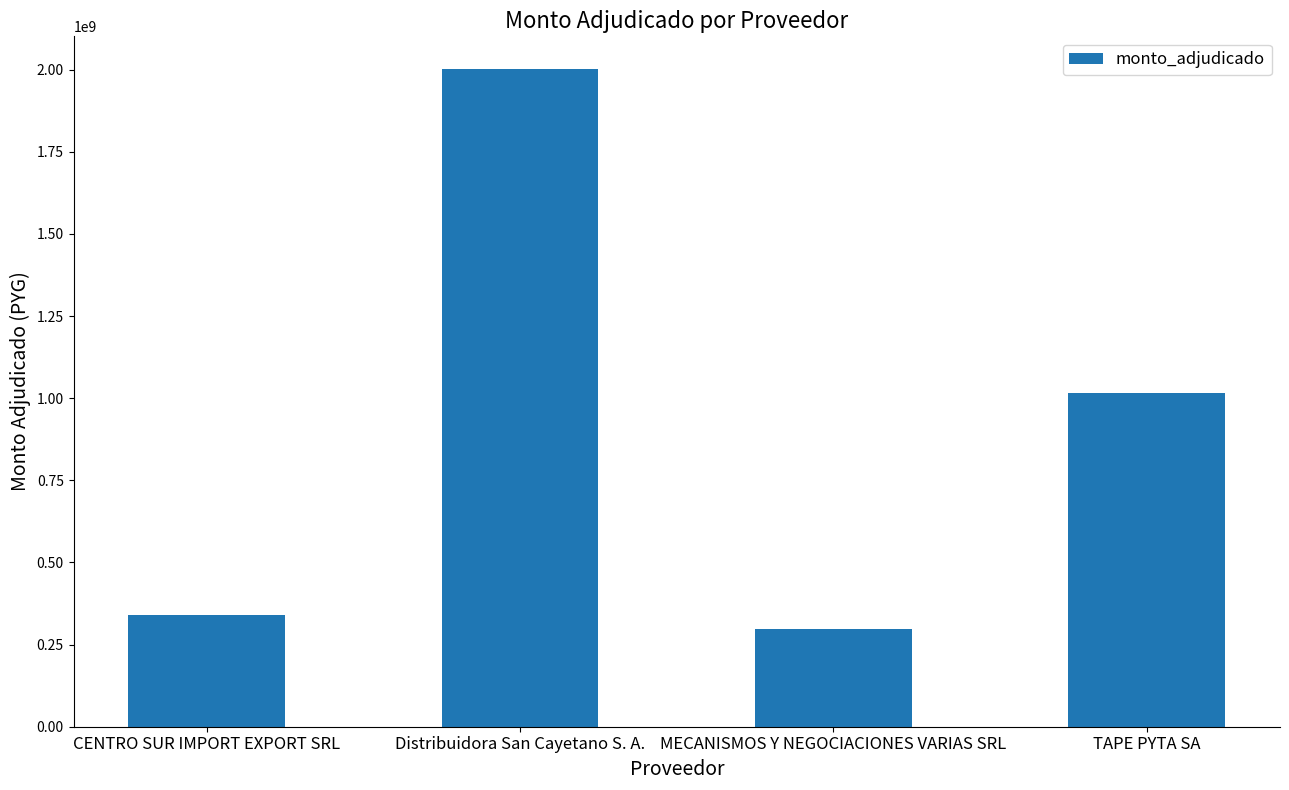

At which label is the value closest to 1150014711?

TAPE PYTA SA